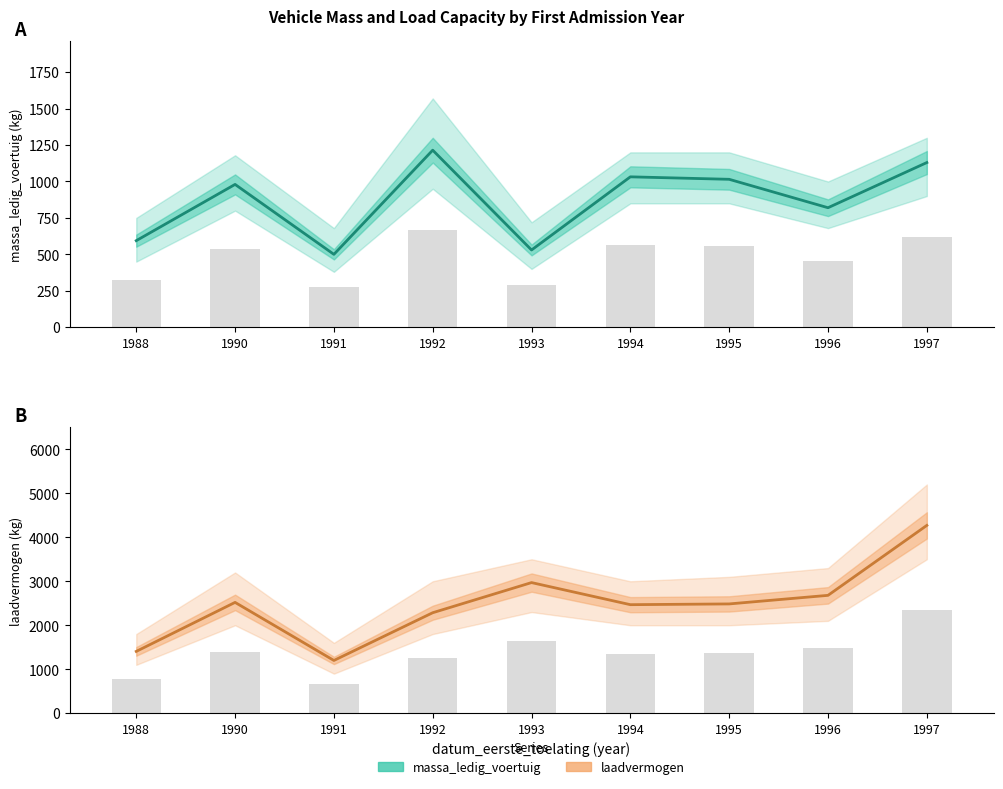

What are all the series names shown in the legend?

massa_ledig_voertuig, laadvermogen